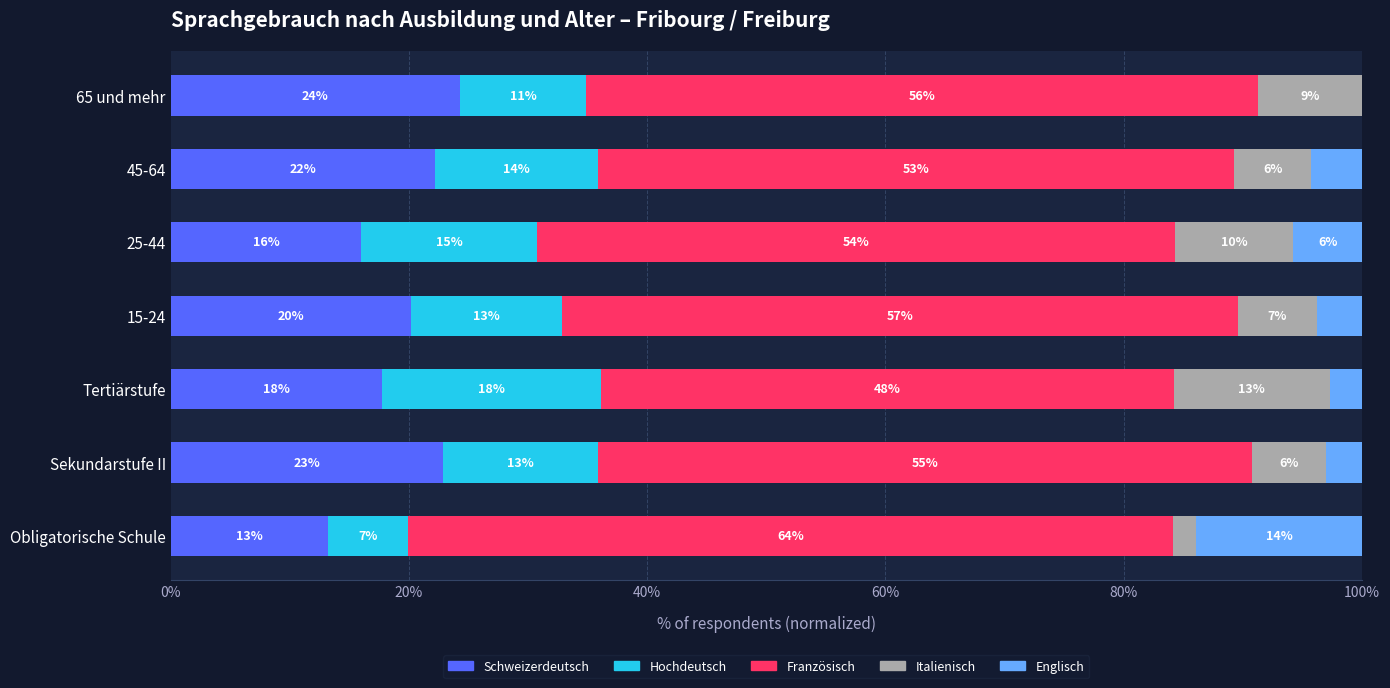

Reading left to right, transcribe all the data shown in this chart.

Schweizerdeutsch: 13.2	22.9	17.7	20.2	16.0	22.2	24.3
Hochdeutsch: 6.7	13.0	18.3	12.7	14.7	13.7	10.6
Französisch: 64.2	54.9	48.2	56.7	53.6	53.4	56.4
Italienisch: 2.0	6.1	13.0	6.6	9.9	6.5	8.8
Englisch: 13.9	3.1	2.7	3.8	5.8	4.3	0.0